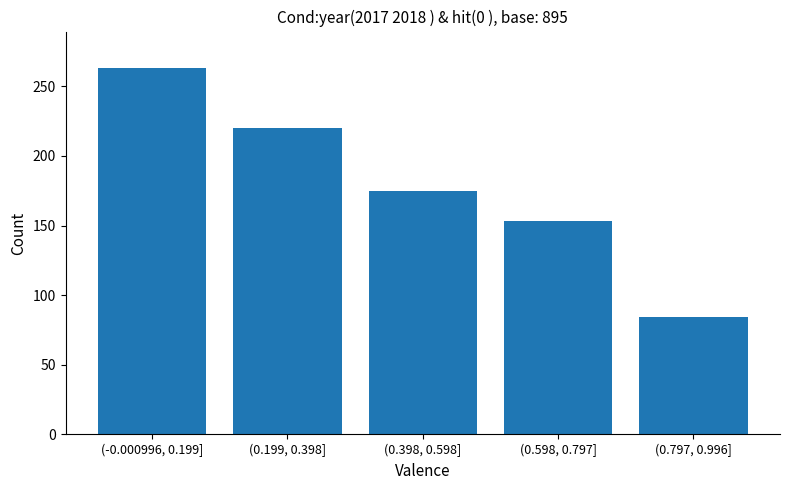

Reading left to right, extract all data points from this chart.

263	220	175	153	84